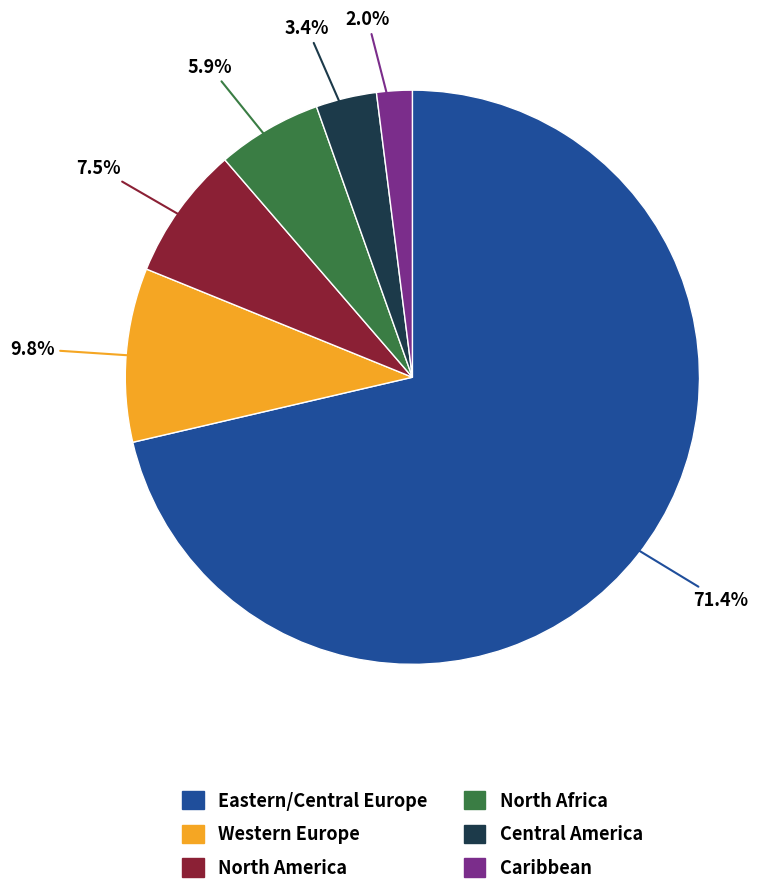

How many slices are in this pie chart?

6